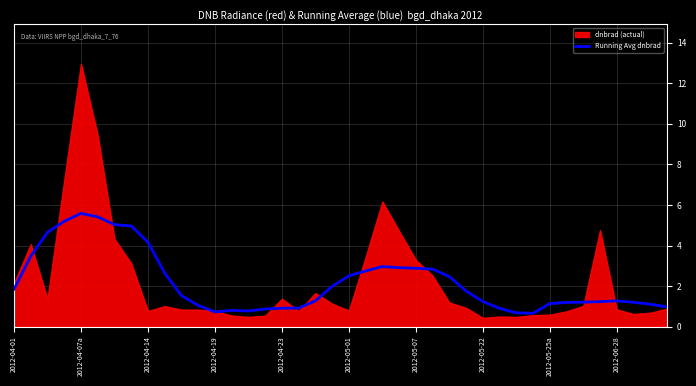

True or false: the data shows 0.8 at 13.

True